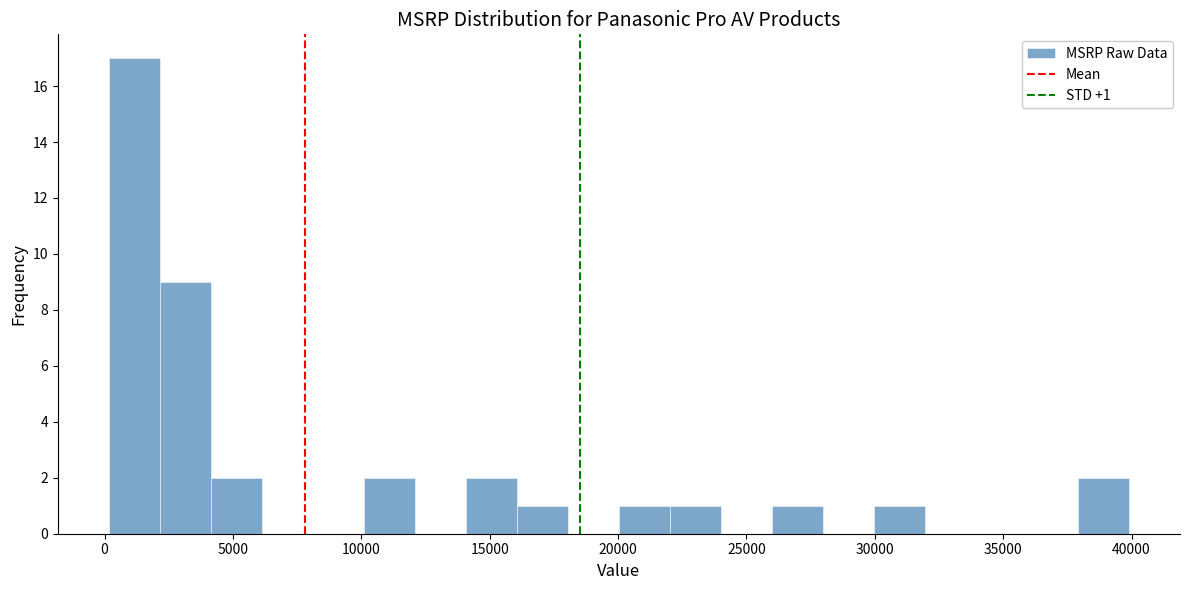

Read against the x-axis, roughly where is the centre of the tallest bar?

1000